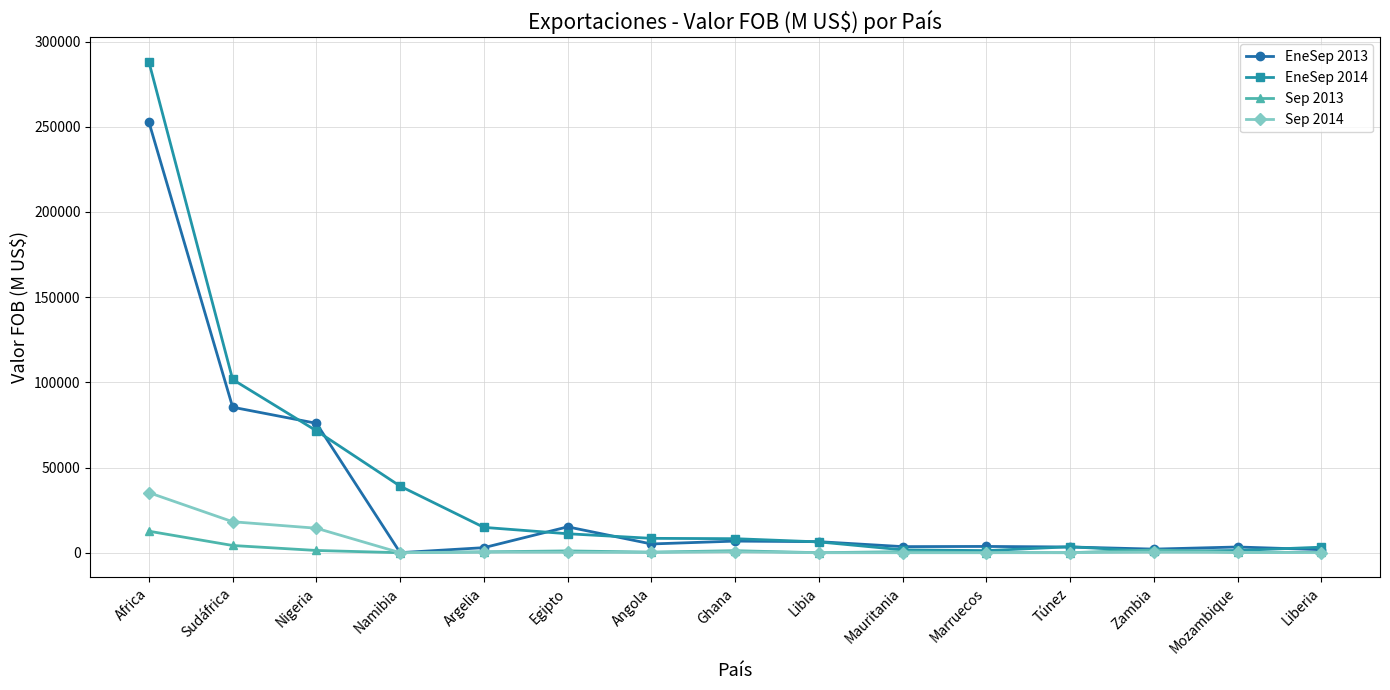

How many data points in EneSep 2014 are less than 8234?

7